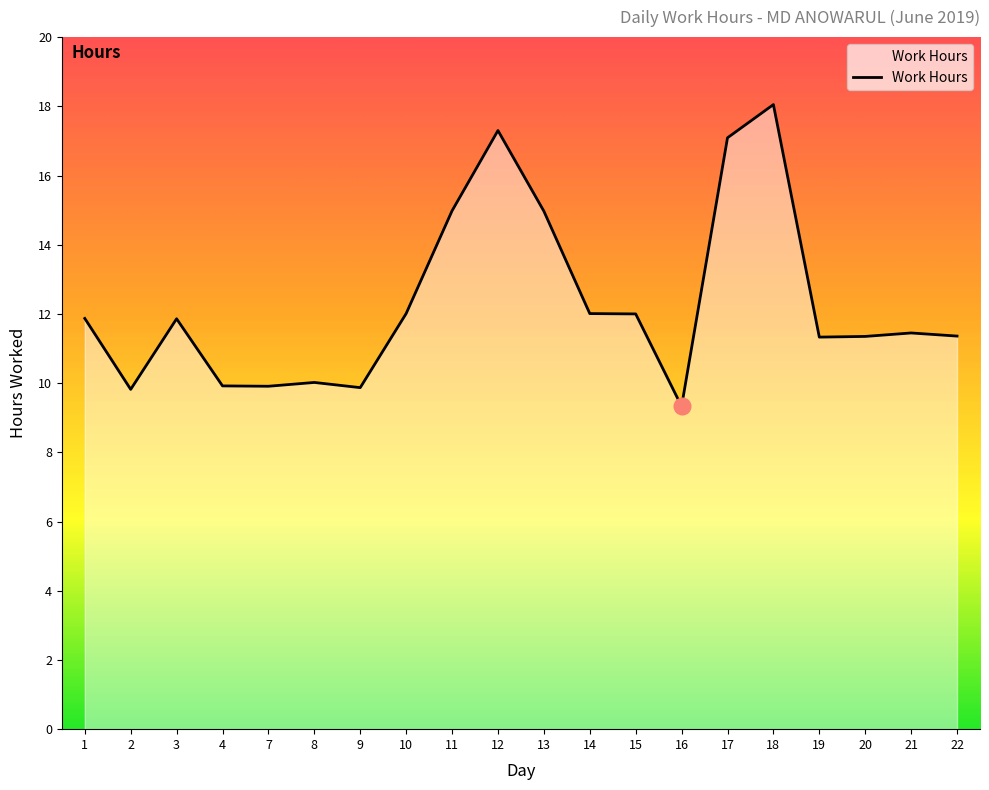

What is the difference between the maximum and minimum values?

8.7